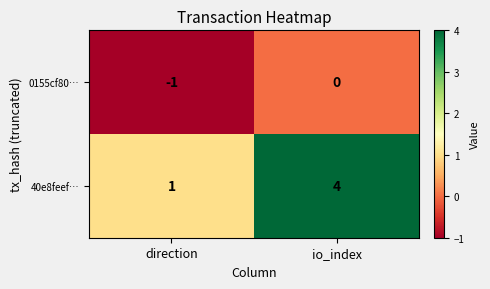

Rank the series by their maximum value, from lowest to highest.

0155cf80…, 40e8feef…